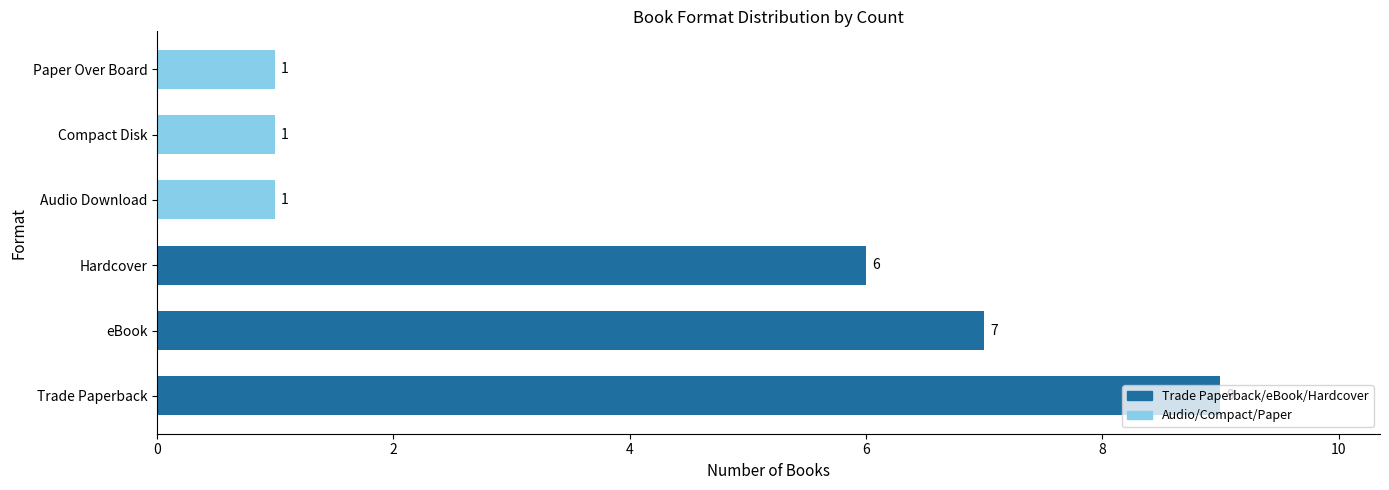

Which category has the highest value across all series?

Trade Paperback